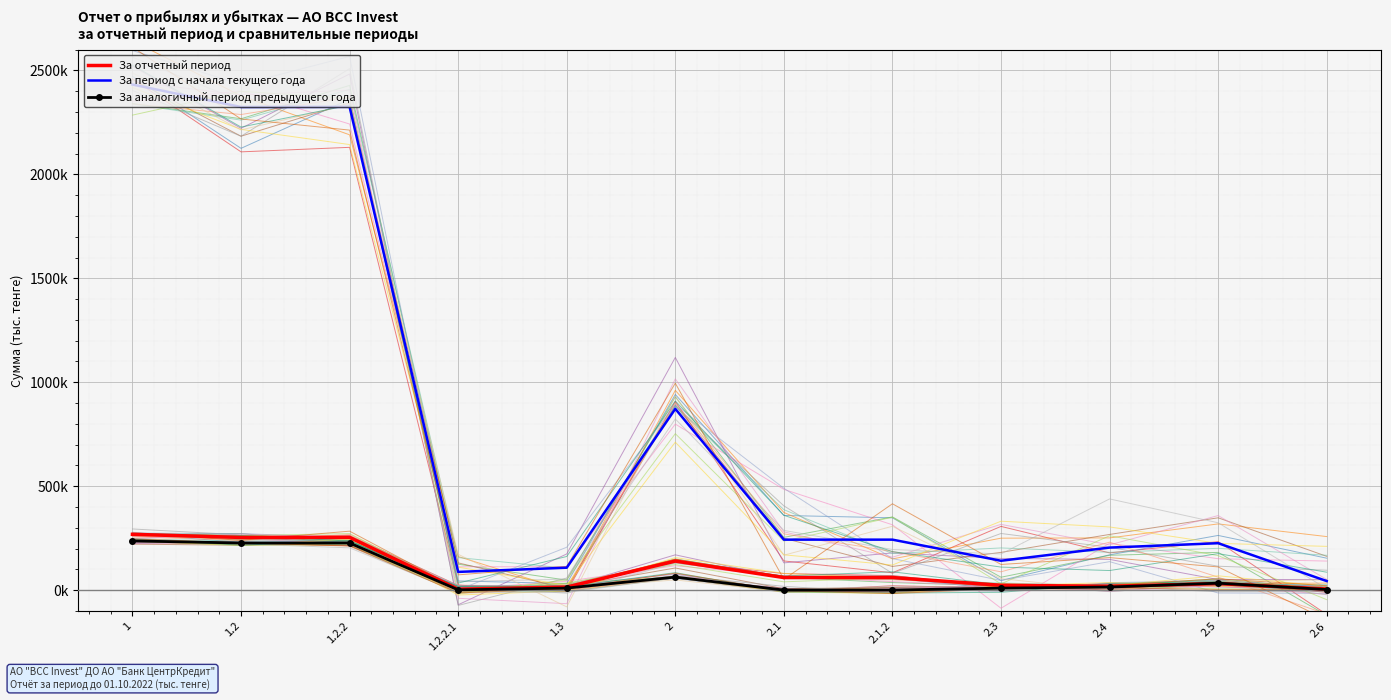

What is the label of the 1st point from the left?

1